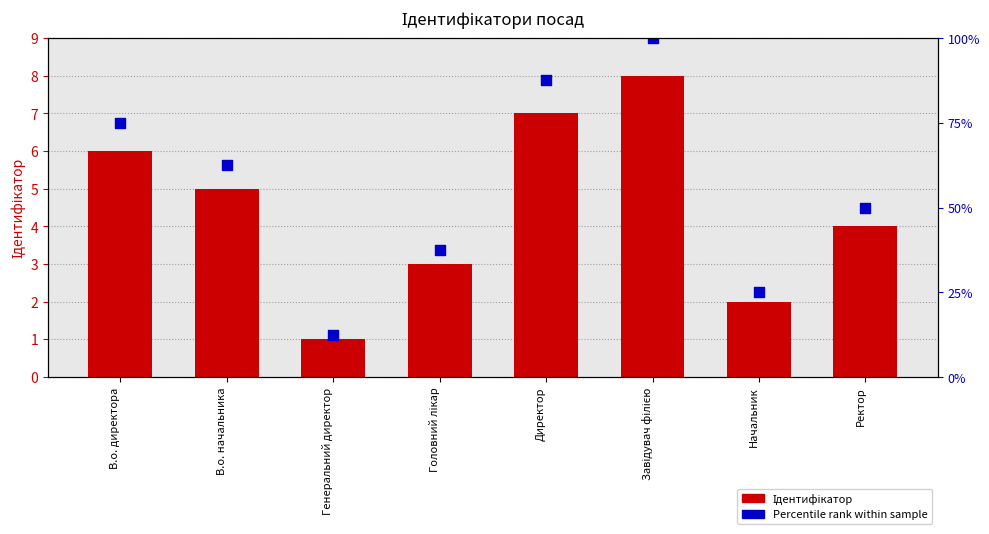

Which series contains the lowest Y value?

Ідентифікатор